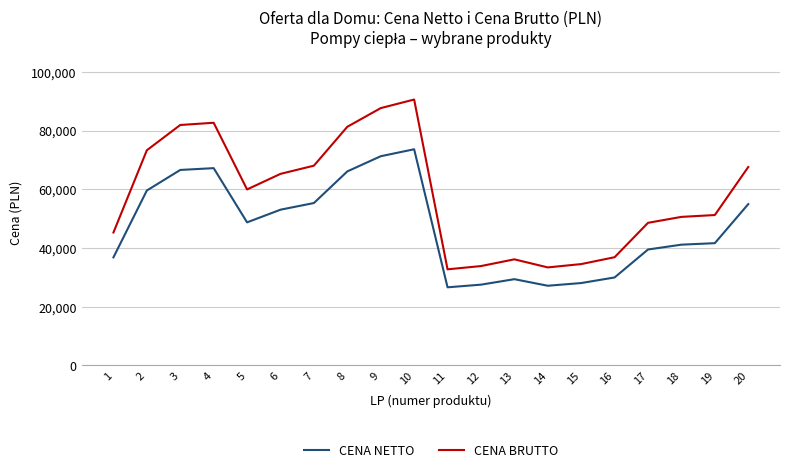

What is the minimum value for CENA NETTO?

26612